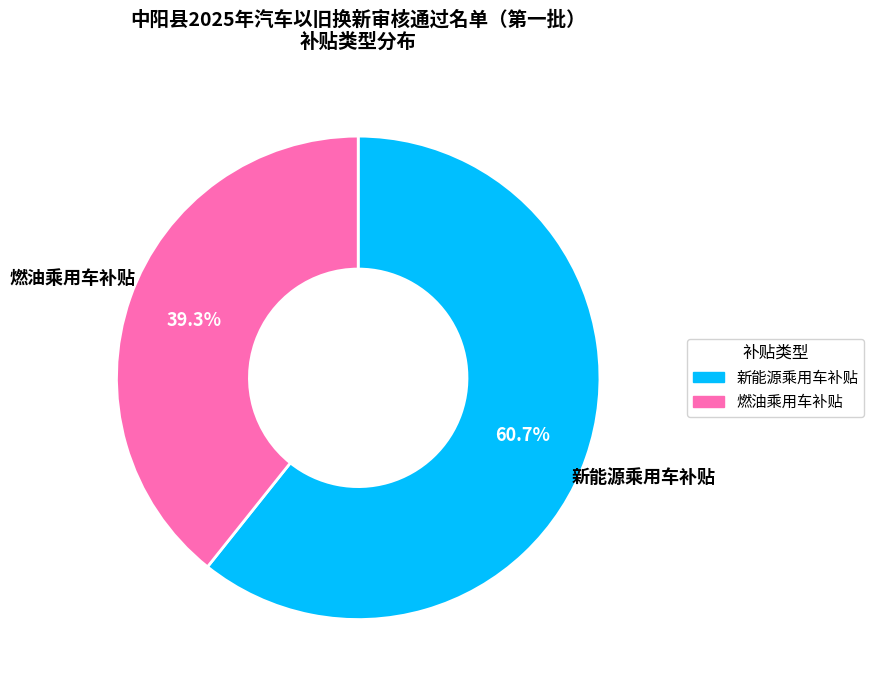

To the nearest percent, what percentage of the pie is 燃油乘用车补贴?

39%